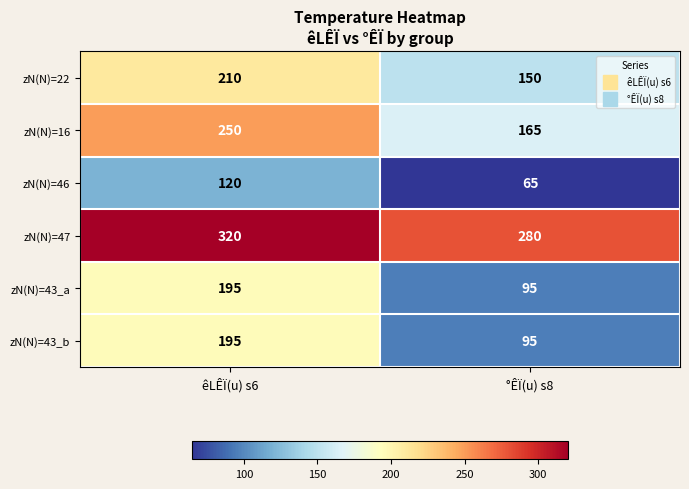

What is the sum of all zN(N)=47 values?

600